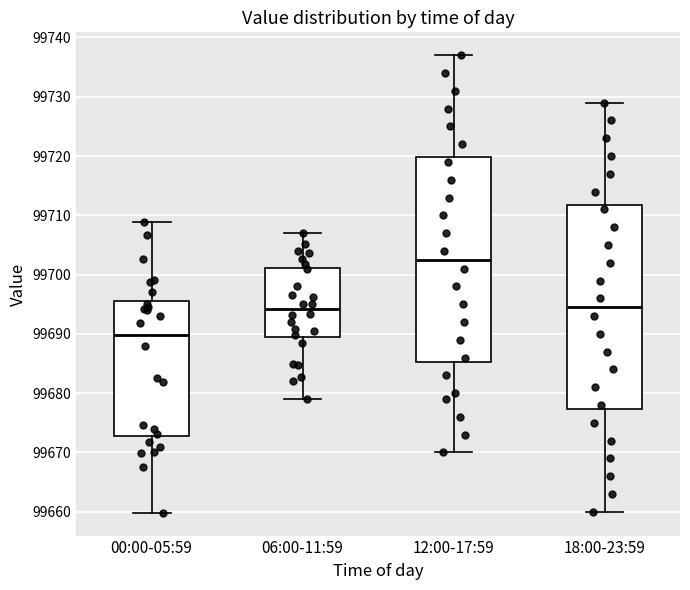

Reading left to right, read every box against the y-axis: the position of its median line, the range the box covers, and the ends of its whiskers. The values are not printed on the chart, so give them approximately, as read against the axis.

00:00-05:59: median 99690, box 99673 to 99696, whiskers 99660 to 99709
06:00-11:59: median 99694, box 99689 to 99701, whiskers 99679 to 99707
12:00-17:59: median 99703, box 99685 to 99720, whiskers 99670 to 99737
18:00-23:59: median 99695, box 99677 to 99712, whiskers 99660 to 99729